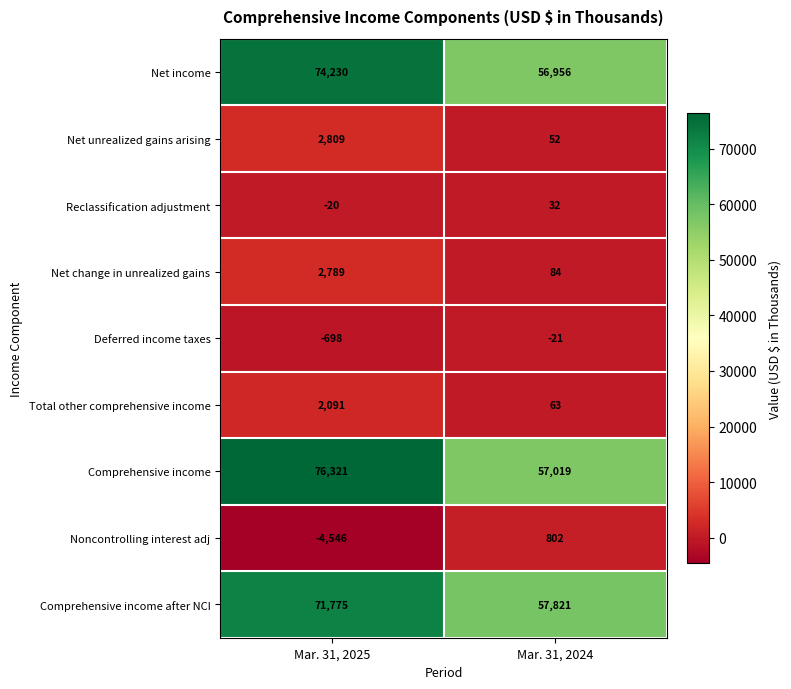

Reading left to right, what are all the values shown in this chart?

Net income: Mar. 31, 2025=74230	Mar. 31, 2024=56956
Net unrealized gains arising: Mar. 31, 2025=2809	Mar. 31, 2024=52
Reclassification adjustment: Mar. 31, 2025=-20	Mar. 31, 2024=32
Net change in unrealized gains: Mar. 31, 2025=2789	Mar. 31, 2024=84
Deferred income taxes: Mar. 31, 2025=-698	Mar. 31, 2024=-21
Total other comprehensive income: Mar. 31, 2025=2091	Mar. 31, 2024=63
Comprehensive income: Mar. 31, 2025=76321	Mar. 31, 2024=57019
Noncontrolling interest adj: Mar. 31, 2025=-4546	Mar. 31, 2024=802
Comprehensive income after NCI: Mar. 31, 2025=71775	Mar. 31, 2024=57821